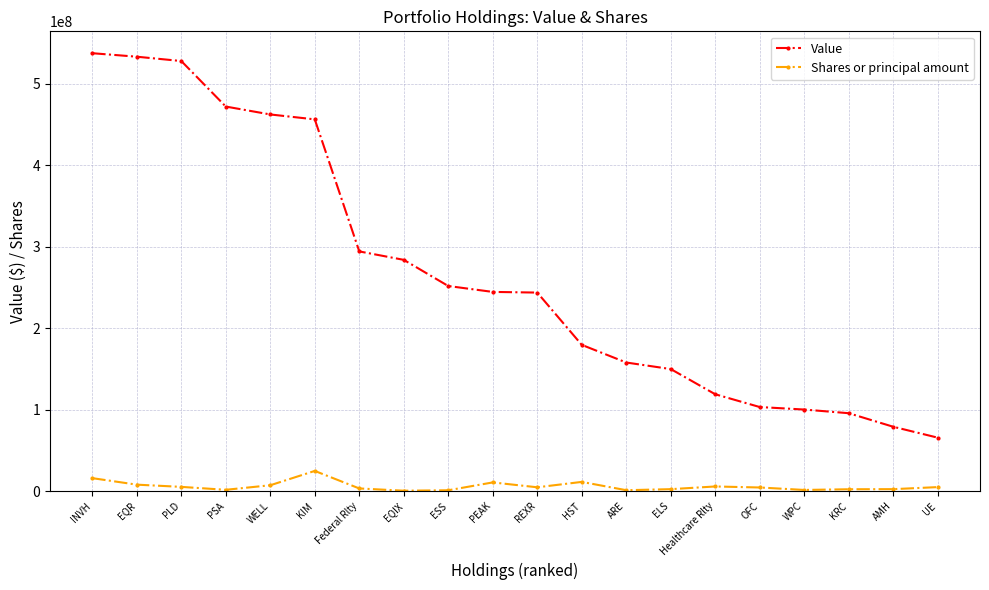

What position from the right is UE?

1